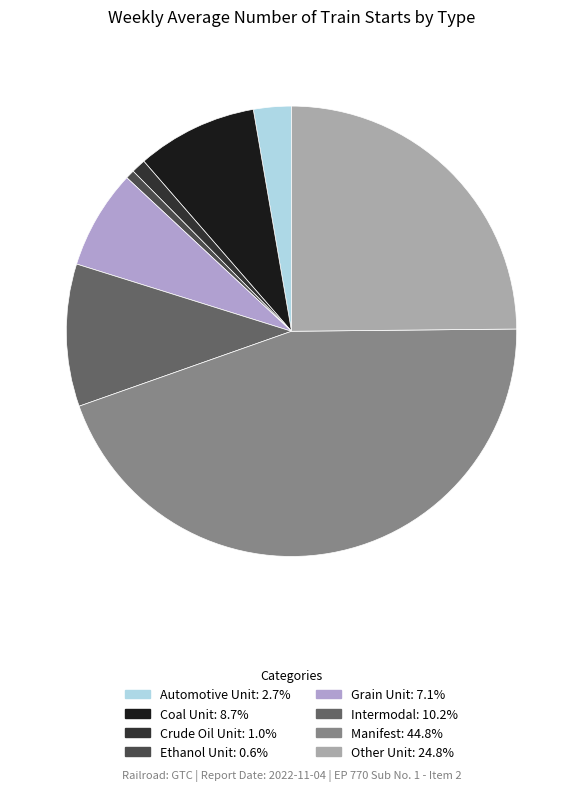

Is there a majority slice in this chart?

No